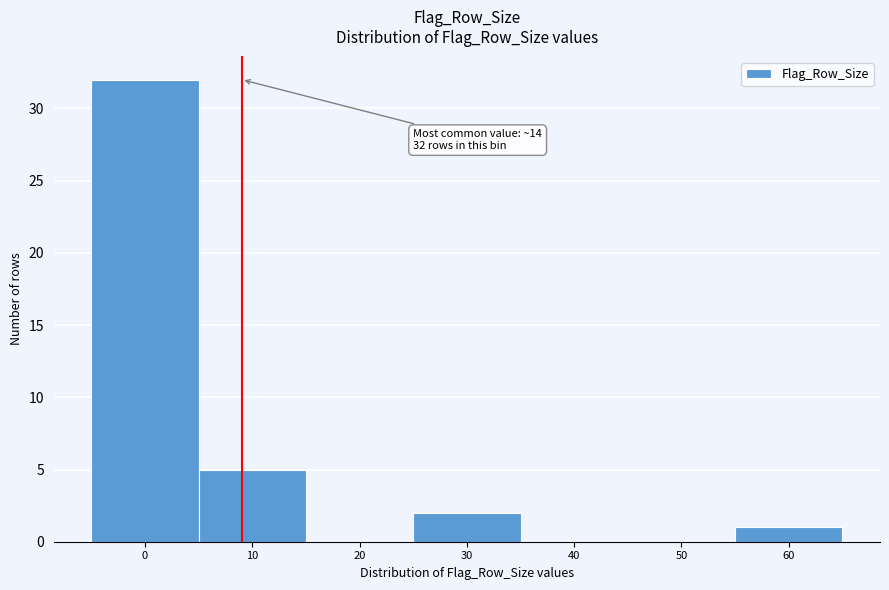

Reading left to right, list all the values displayed in this chart.

0=32	10=5	20=0	30=2	40=0	50=0	60=1